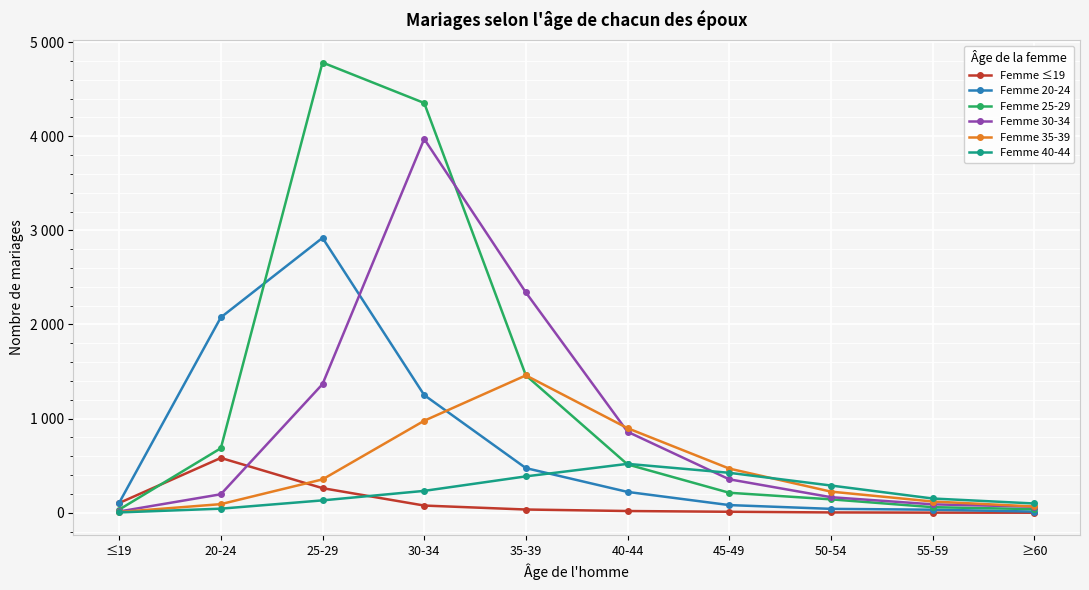

What are all the series names shown in the legend?

Femme ≤19, Femme 20-24, Femme 25-29, Femme 30-34, Femme 35-39, Femme 40-44